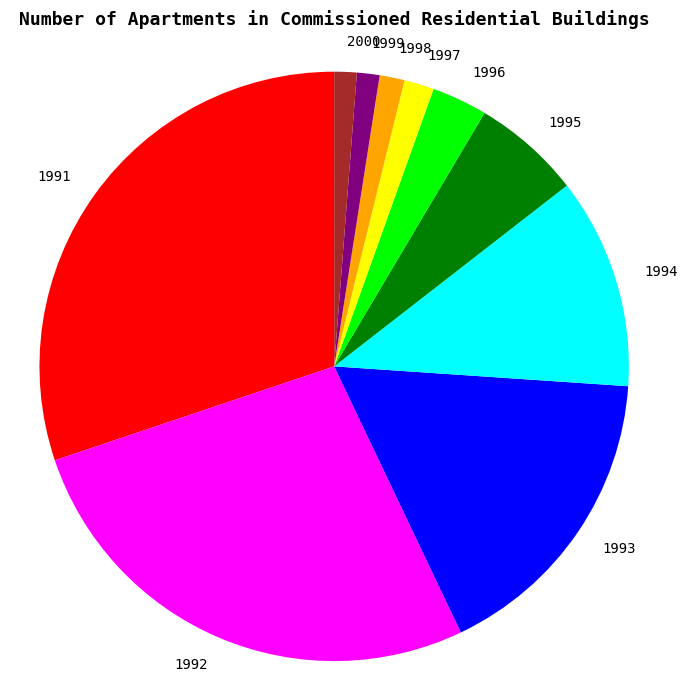

Is the sum of 1991 and 1995 greater than half?

No